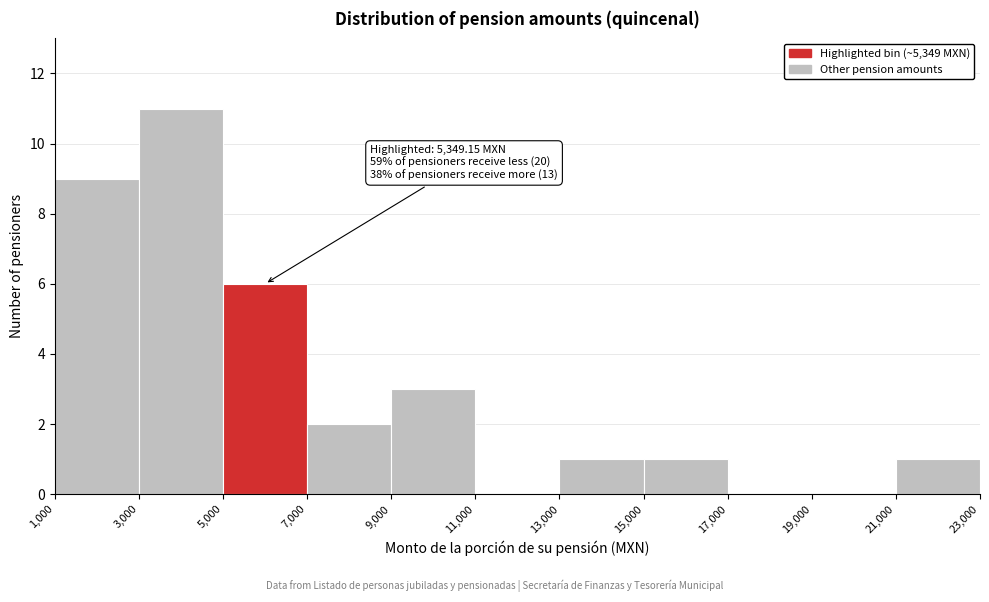

Which range on the x-axis has the tallest bar?

3,000 to 5,000